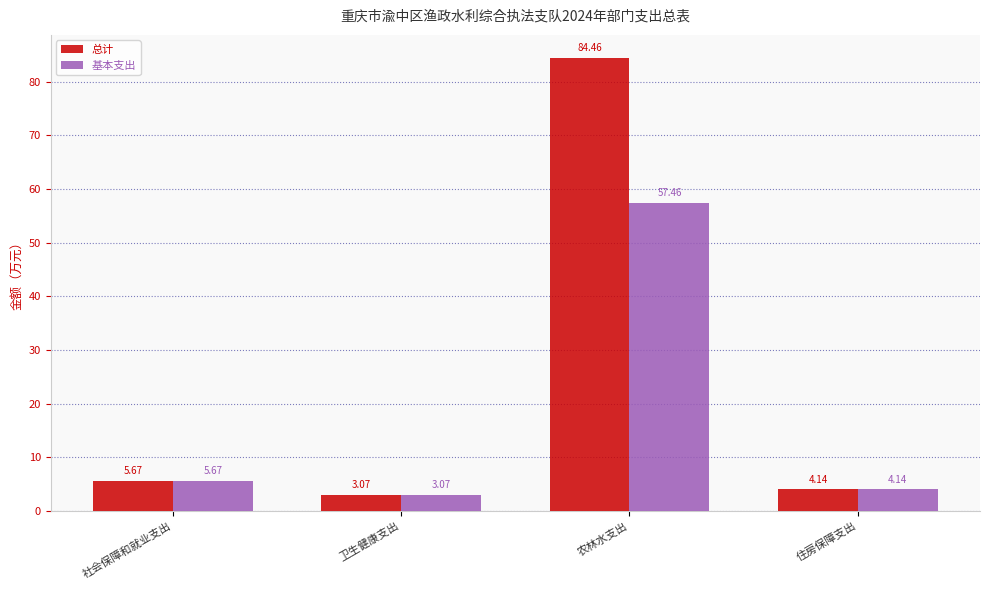

What is the label of the 1st bar from the left?

社会保障和就业支出